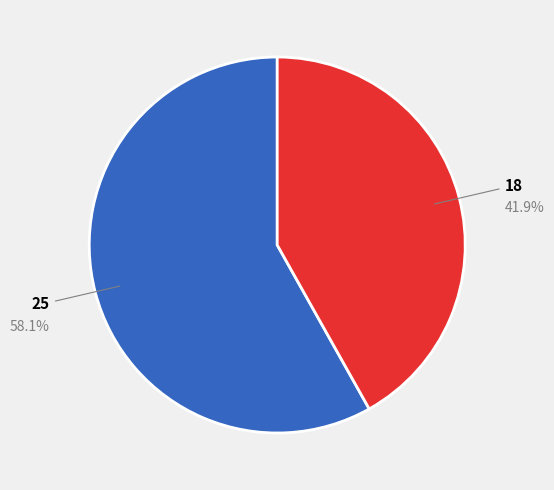

Does 18 account for over 50% of the chart?

No